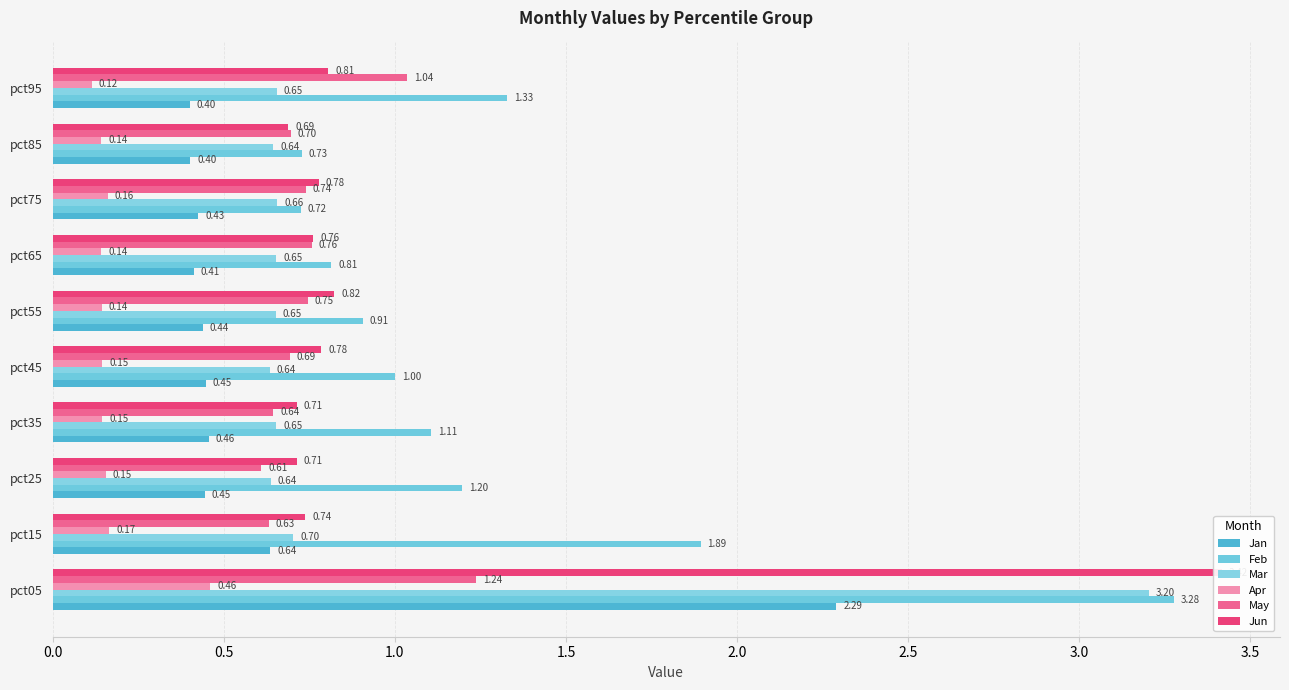

Count the number of categories in the chart.

10